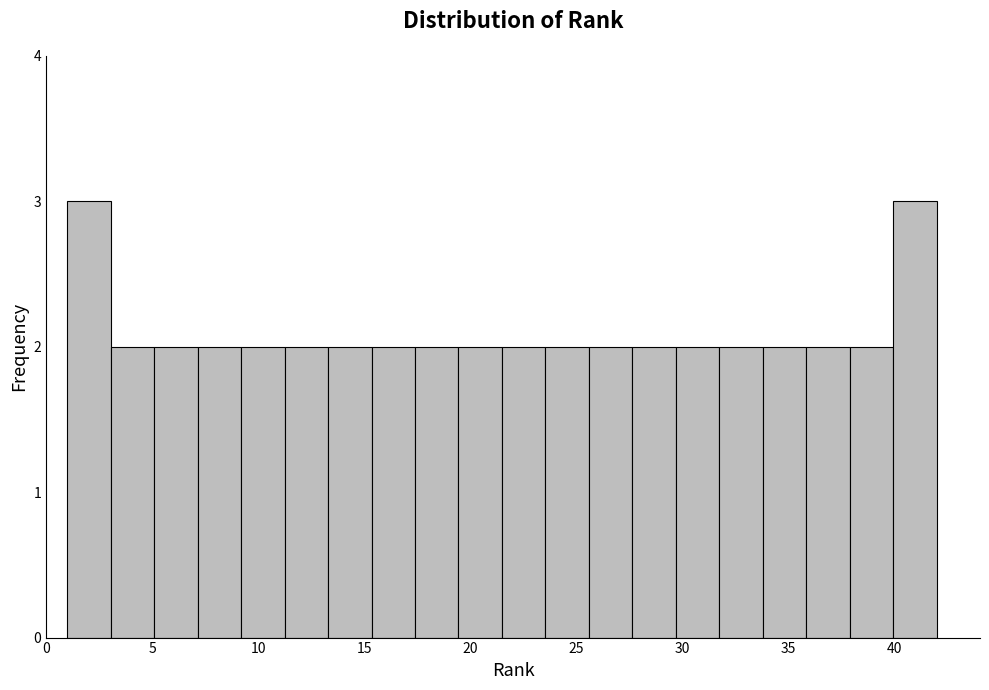

How tall is the bar that spans 27.65 to 29.70 on the x-axis? Neither the bar edges nor the heights are printed on the chart, so give them approximately, as read against the axes.

2